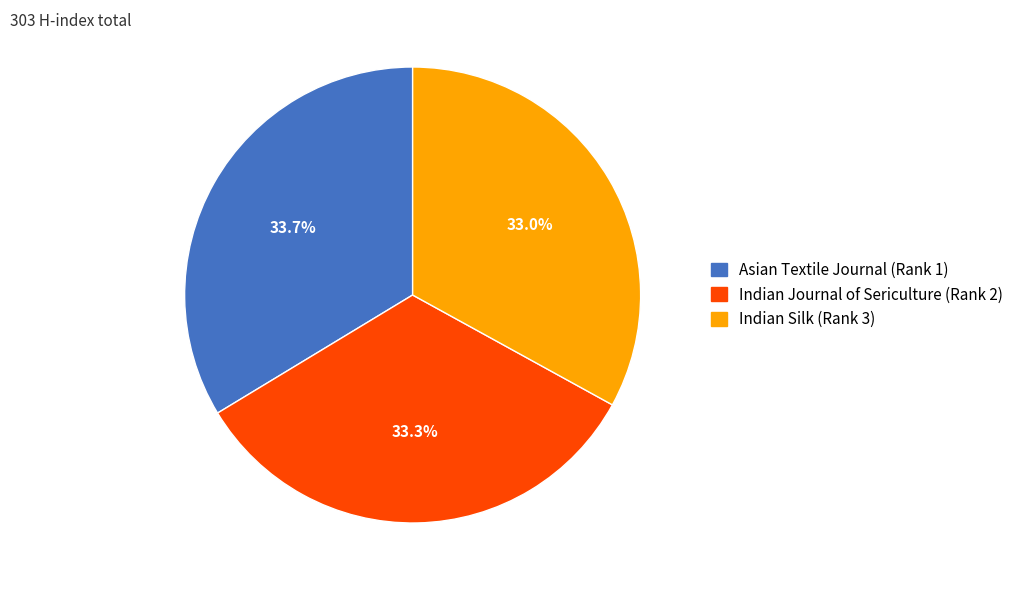

What percentage is the Indian Journal of Sericulture (Rank 2) slice, to the nearest percent?

33%